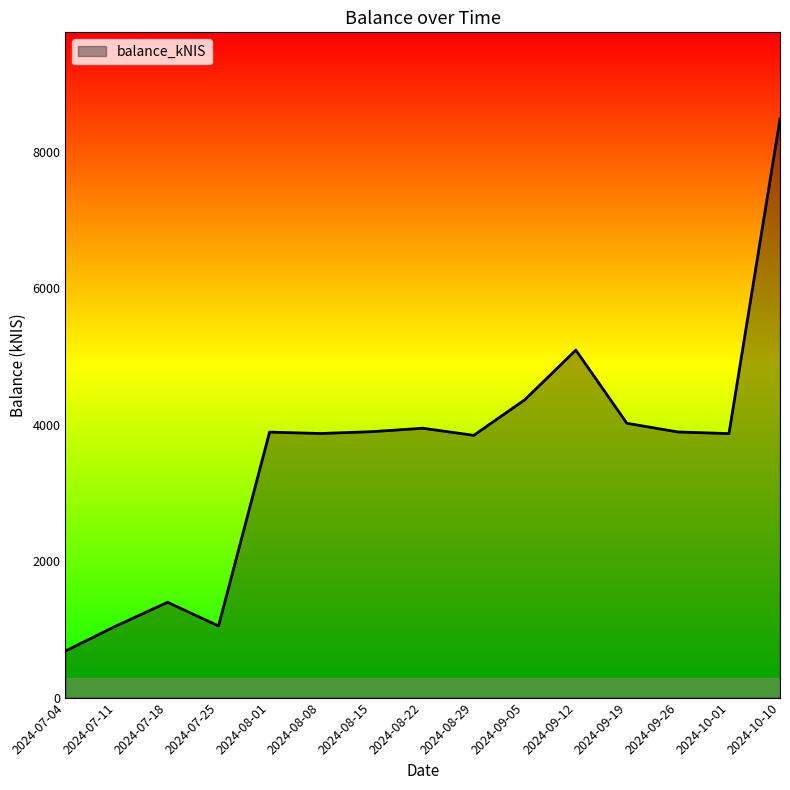

What is the difference between the values at 2024-08-08 and 2024-07-11?

2818.2